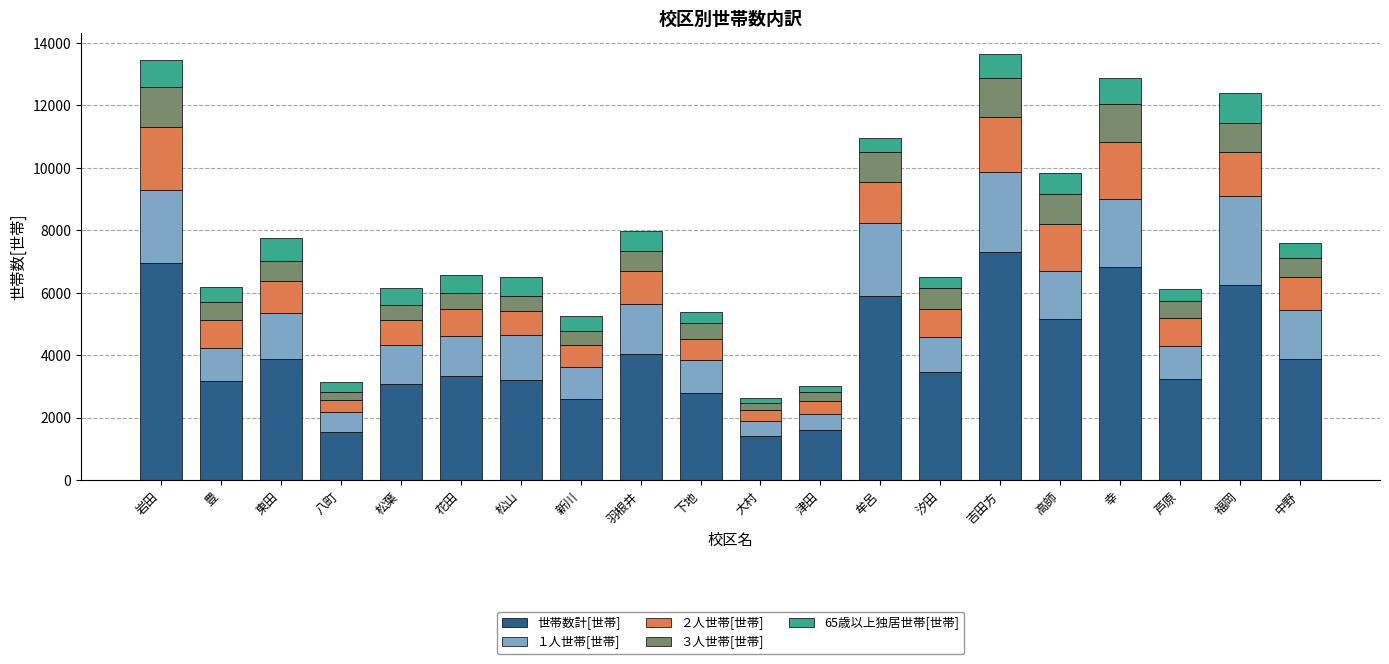

What is the sum of the 世帯数計[世帯] values at 松山 and 花田?

6516